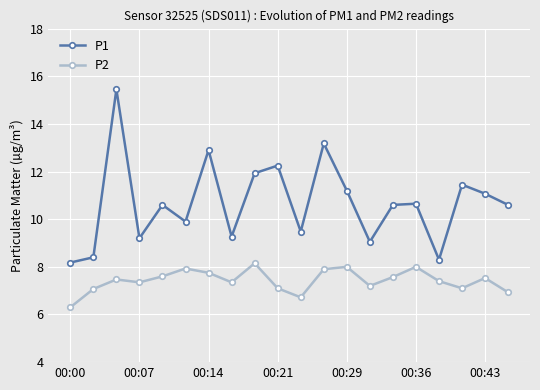

What is the value of the P2 point at the 18th from the left?

7.1